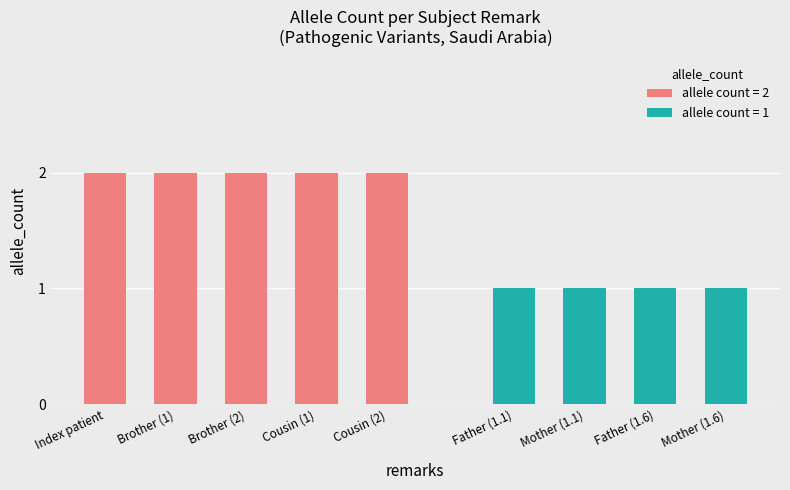

List the labels in order of value, largest first.

Index patient, Brother of 607655.1.1, Brother of 607655.1.1 (2), Cousin of 607655.1.1, Cousin of 607655.1.1 (2), Unaffected father of 607655.1.1, Unaffected mother of 607655.1.1, Unaffected father of 607655.1.6, Unaffected mother of 607655.1.6